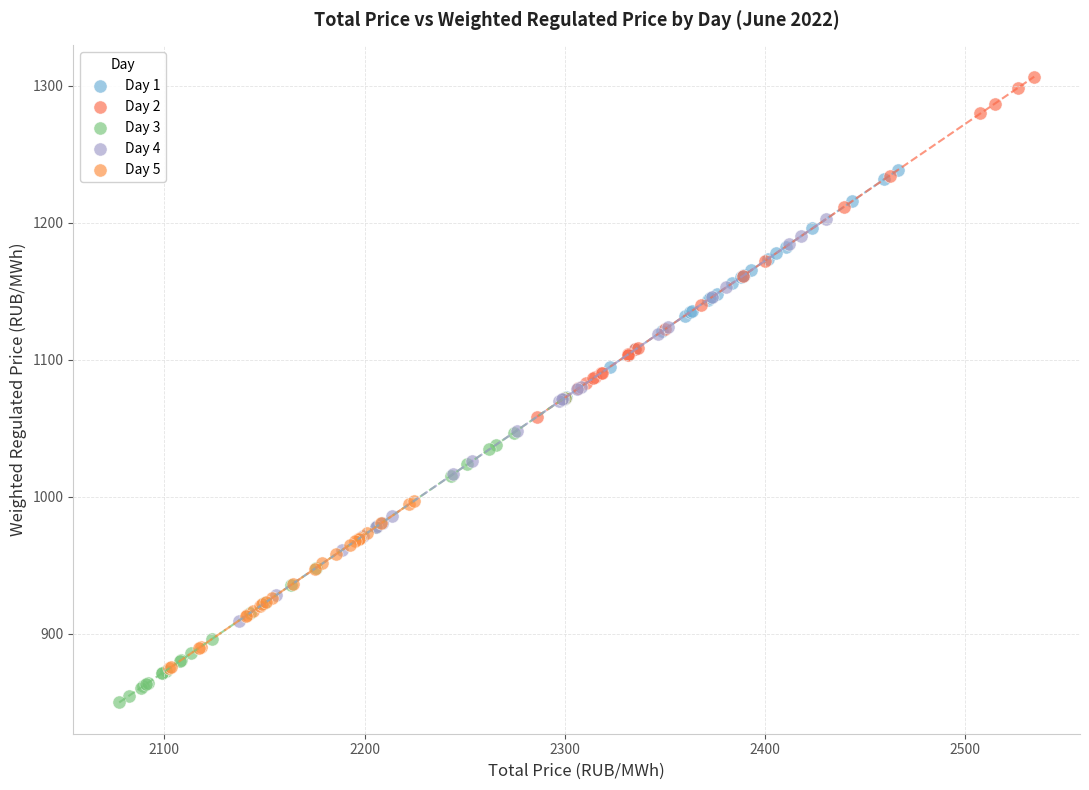

Which series reaches the minimum Y coordinate?

Day 3